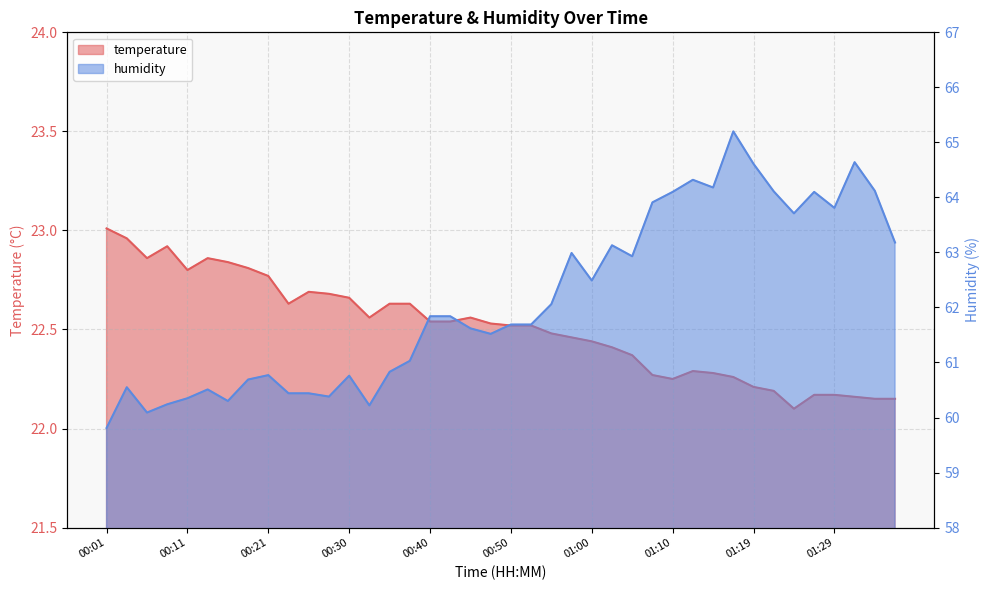

What is the sum of all humidity values?

2485.2